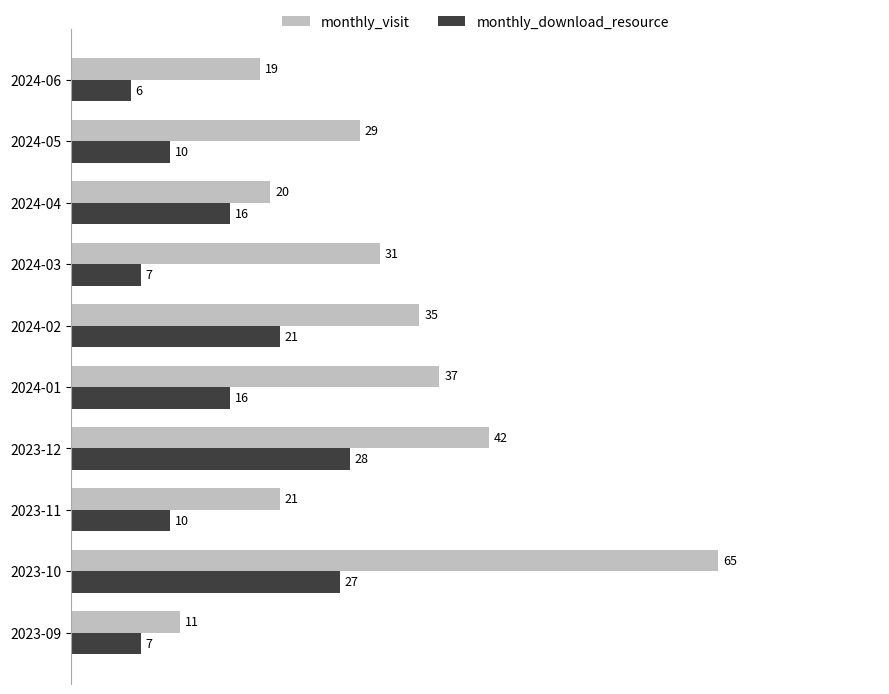

Rank the series by their average value, from highest to lowest.

monthly_visit, monthly_download_resource